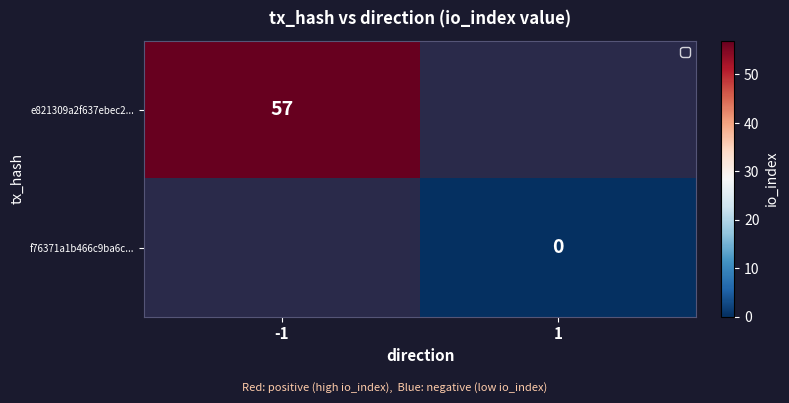

The e821309a2f637ebec2... series shows 91.6 at -1. True or false?

False